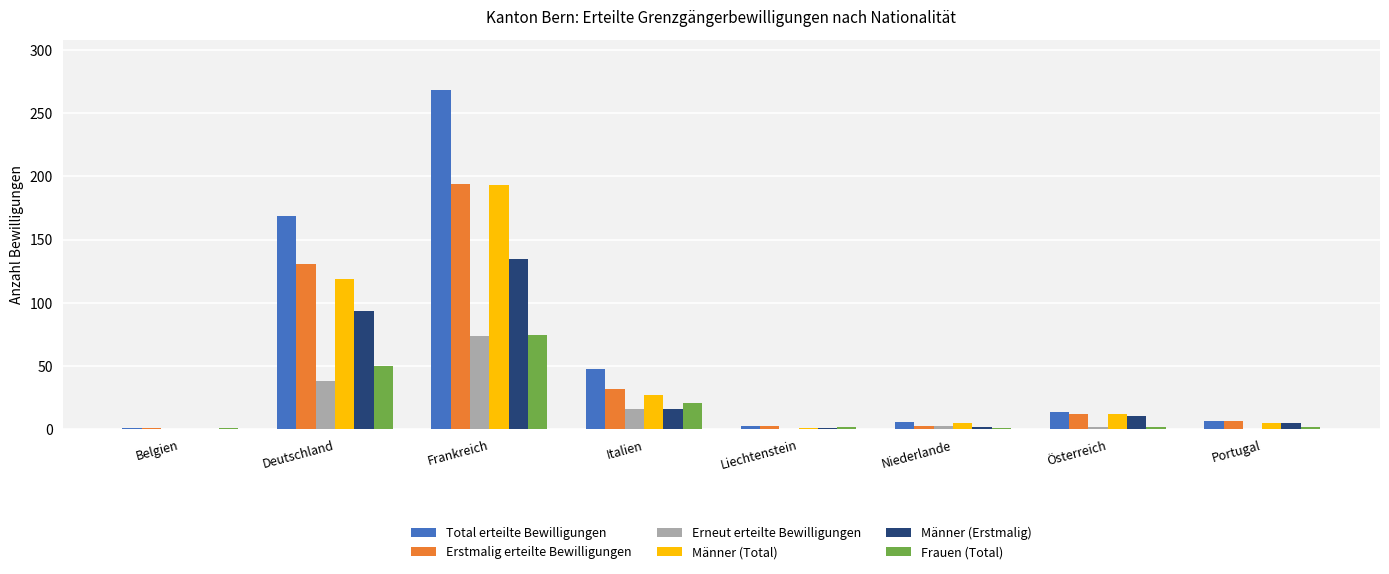

Is it true that Erstmalig erteilte Bewilligungen equals 3 at Liechtenstein?

True